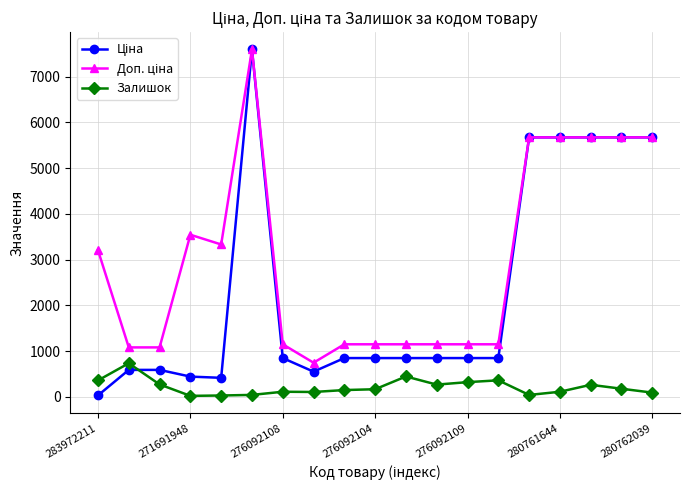

What is the maximum value shown in the chart?

7596.5